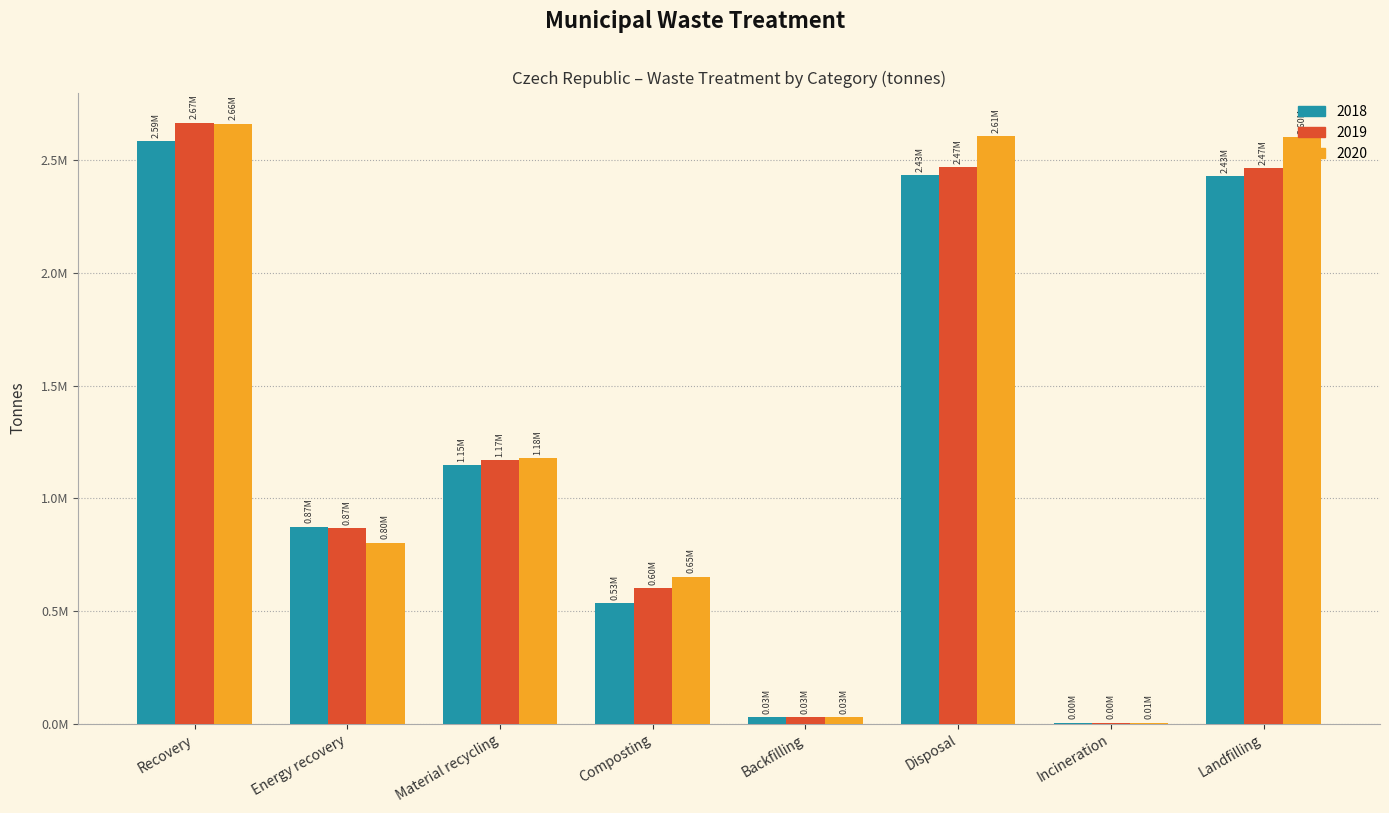

What is the label of the 5th bar from the left?

Backfilling